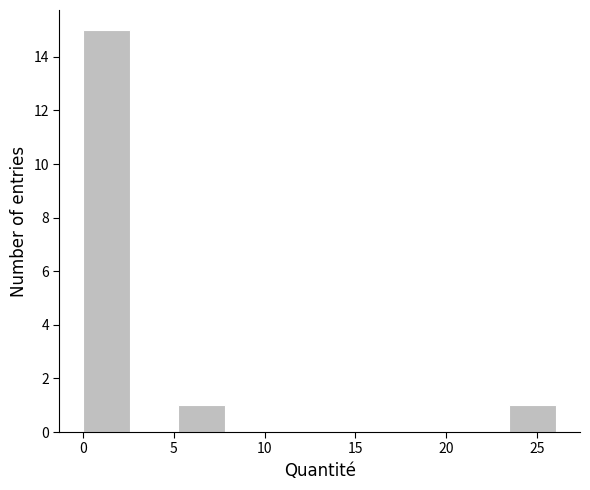

Reading left to right, list every bar in this chart as the range it spans on the x-axis followed by its height. Neither the bar edges nor the heights are printed on the chart, so give them approximately, as read against the axes.

0.0 to 2.5: 15
2.5 to 5.0: 0
5.0 to 8.0: 1
8.0 to 10.5: 0
10.5 to 13.0: 0
13.0 to 15.5: 0
15.5 to 18.5: 0
18.5 to 21.0: 0
21.0 to 23.5: 0
23.5 to 26.0: 1